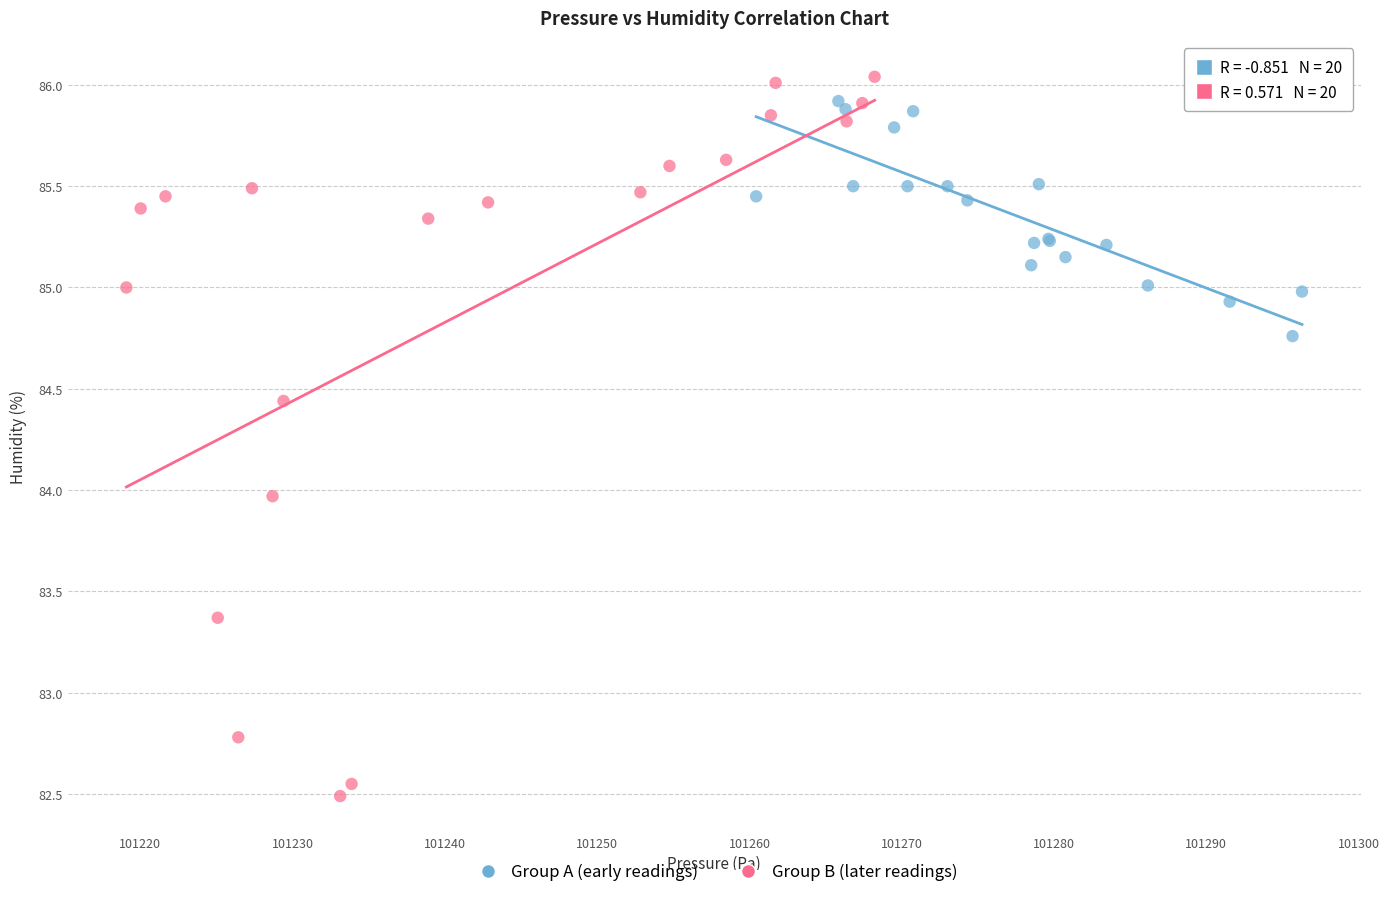

Which series reaches the minimum Y coordinate?

Group B (later readings)